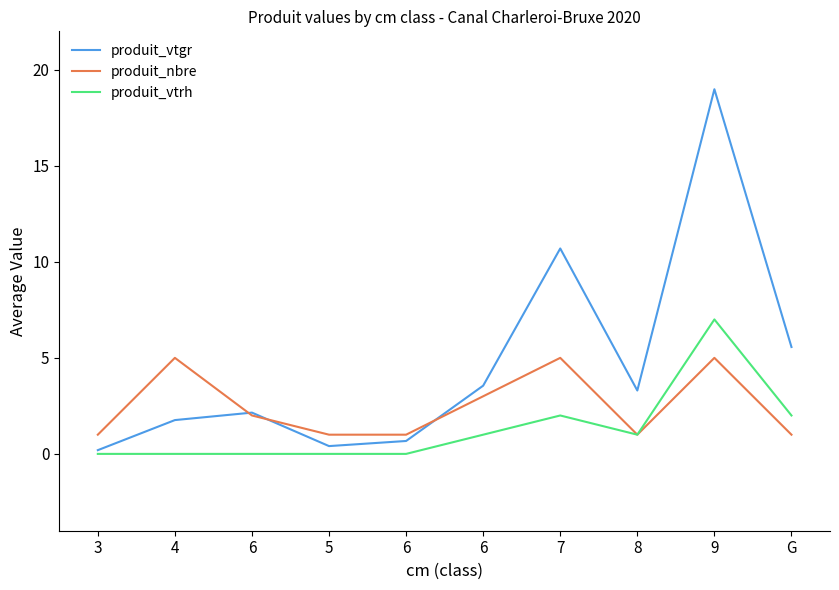

At which label is produit_vtgr closest to 9?

7